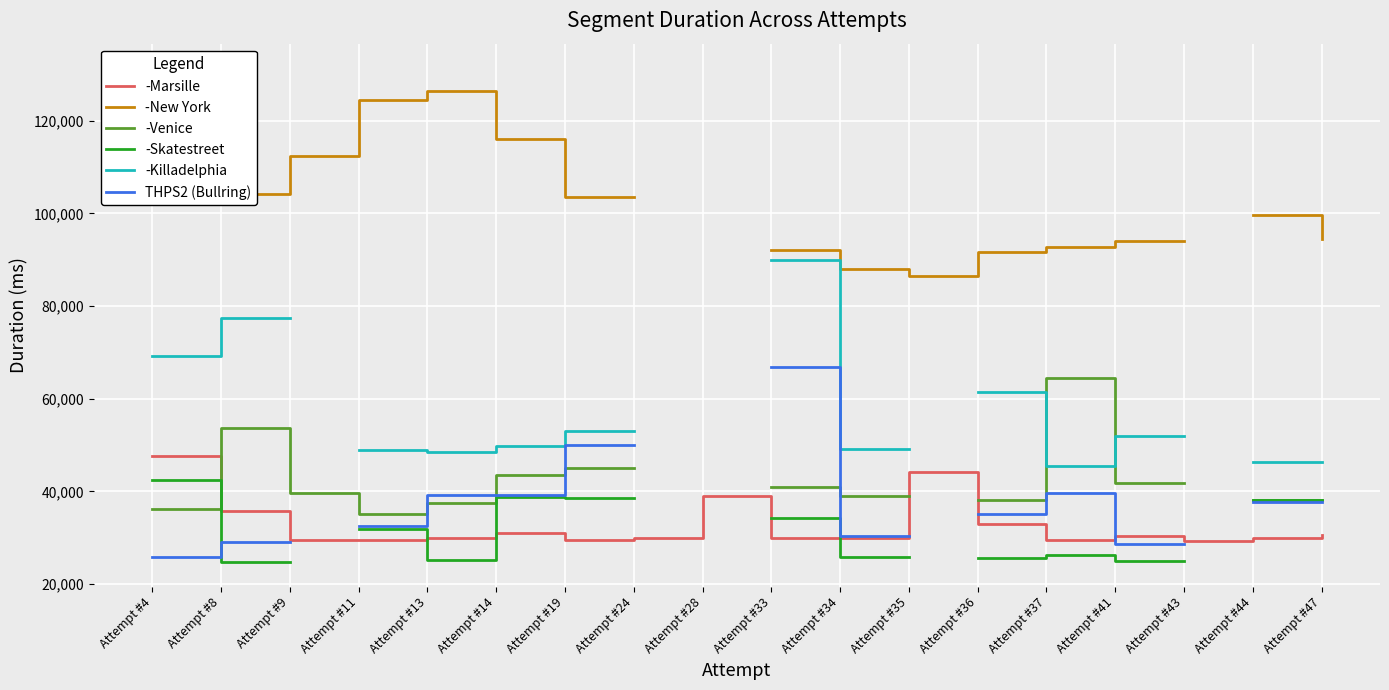

How many interior local valleys does the -Marsille series have?

5